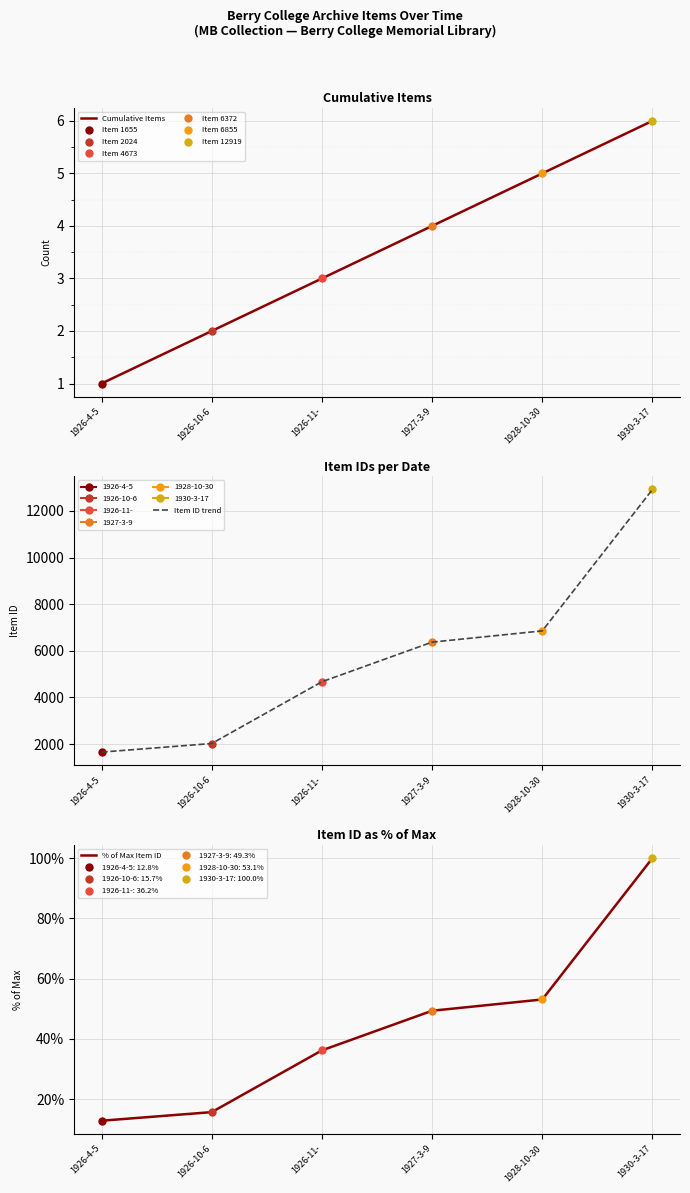

Rank the categories by Cumulative Items value from highest to lowest.

1930-3-17, 1928-10-30, 1927-3-9, 1926-11-, 1926-10-6, 1926-4-5